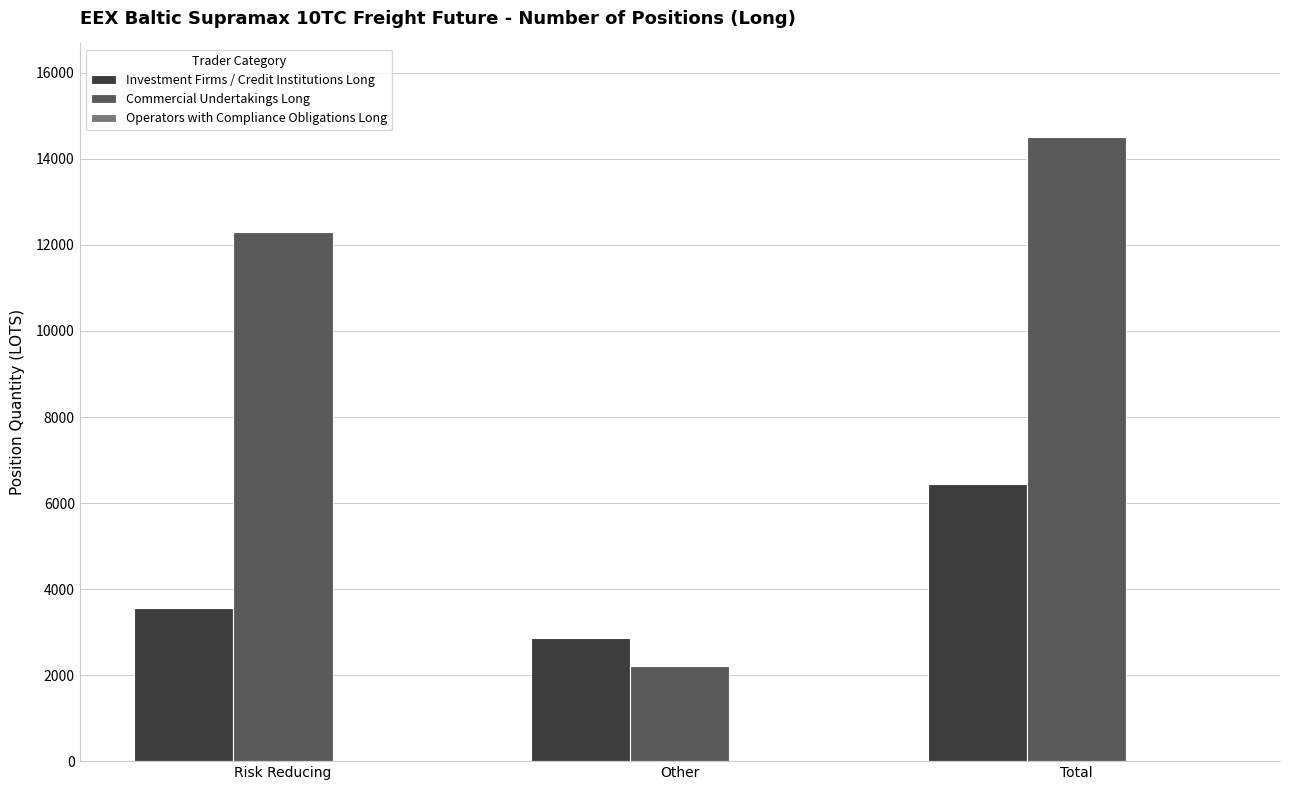

How many bars are there in each group?

2